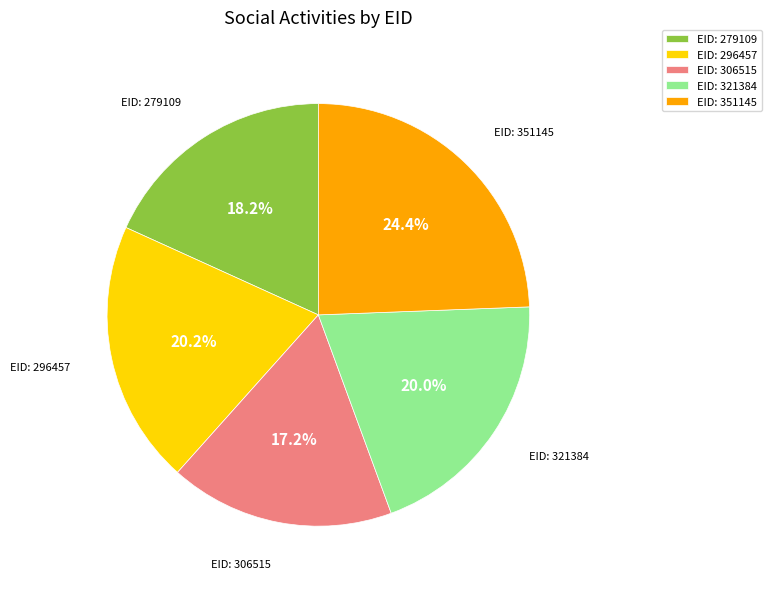

How much of the chart is everything except EID: 279109?

81.8%